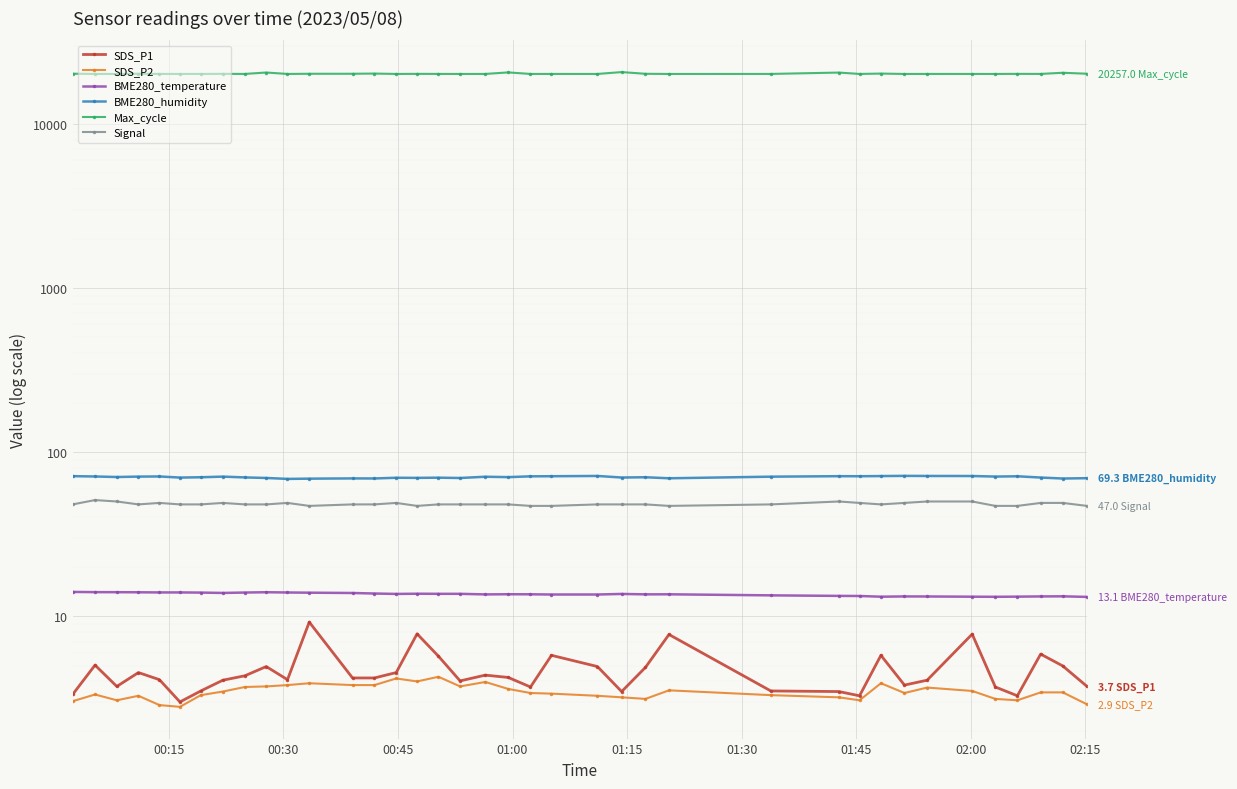

True or false: BME280_temperature and SDS_P1 cross at least once.

False